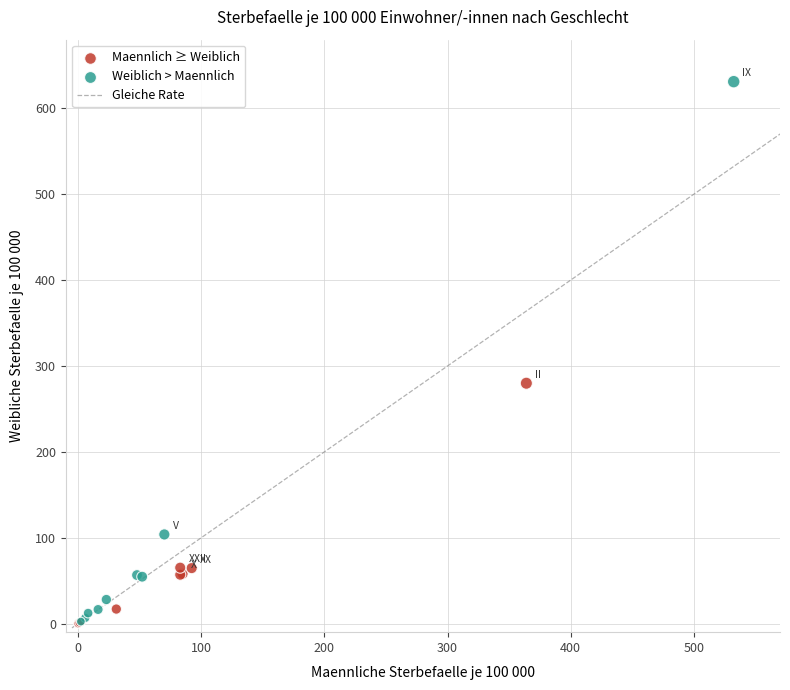

Which series has the largest Y range (max minus min)?

Weiblich > Maennlich